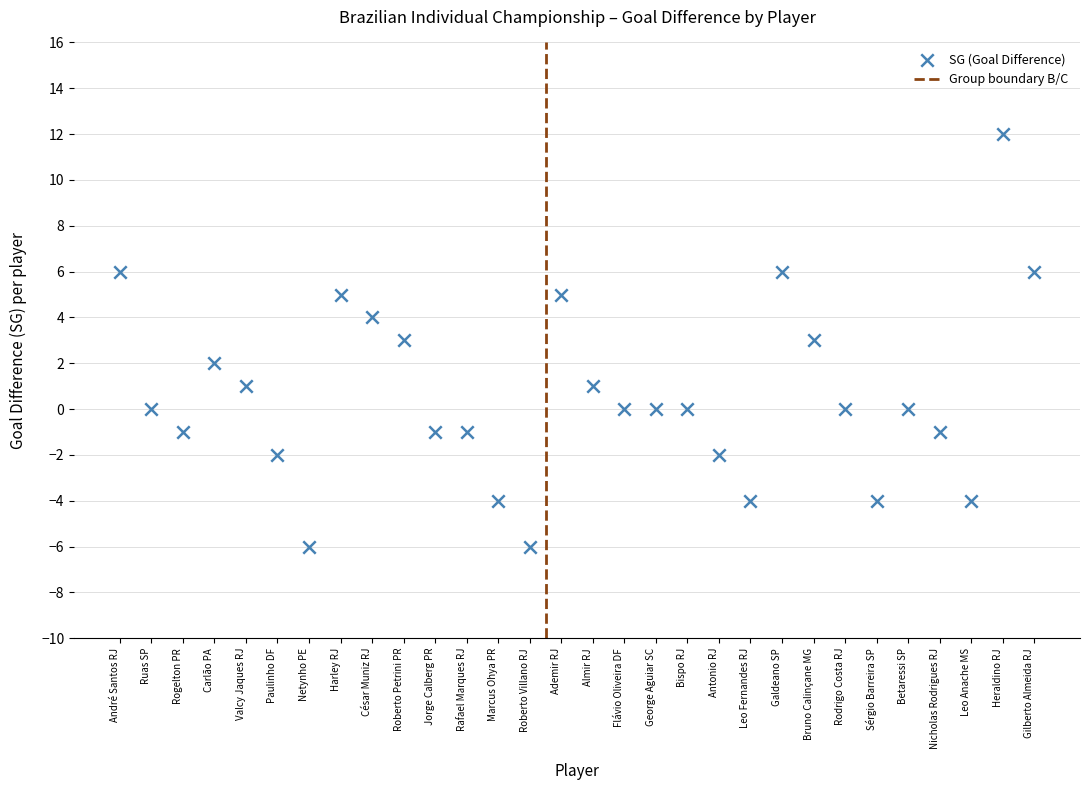

What is the range of Y values (max minus min)?

18